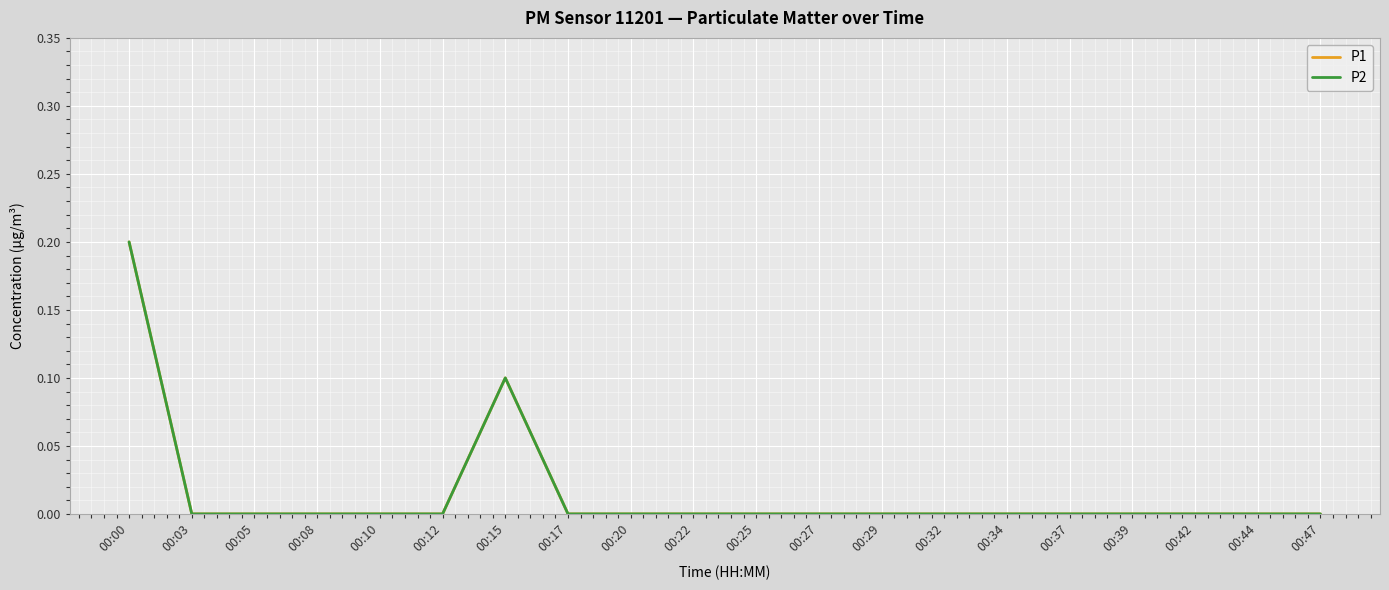

Does the chart have visible grid lines?

Yes